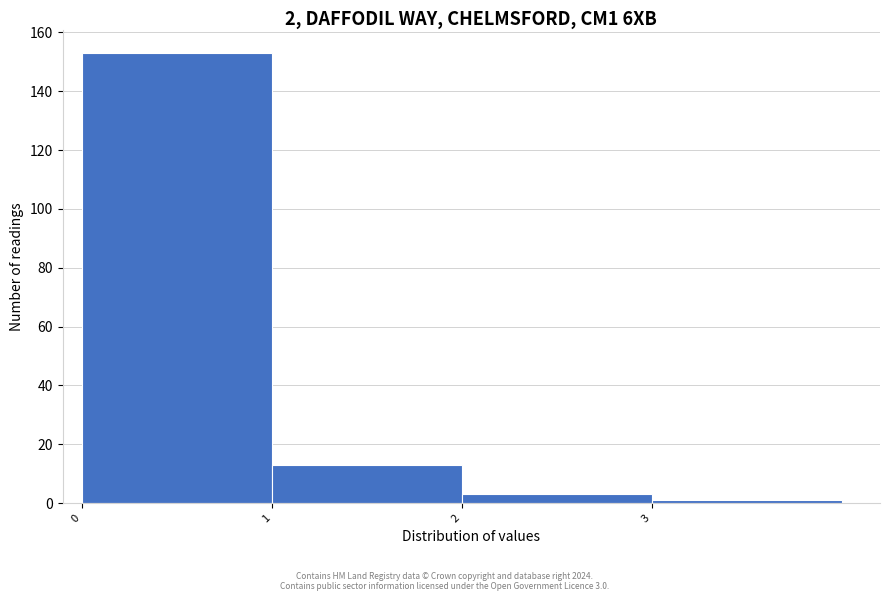

Over which range of the x-axis is the bar tallest?

0 to 1